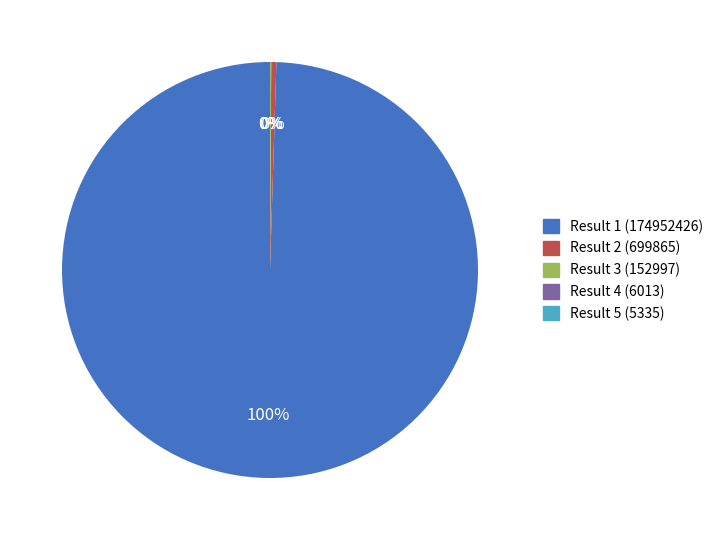

Do Result 2 (699865) and Result 1 (174952426) together represent more than half of the pie?

Yes